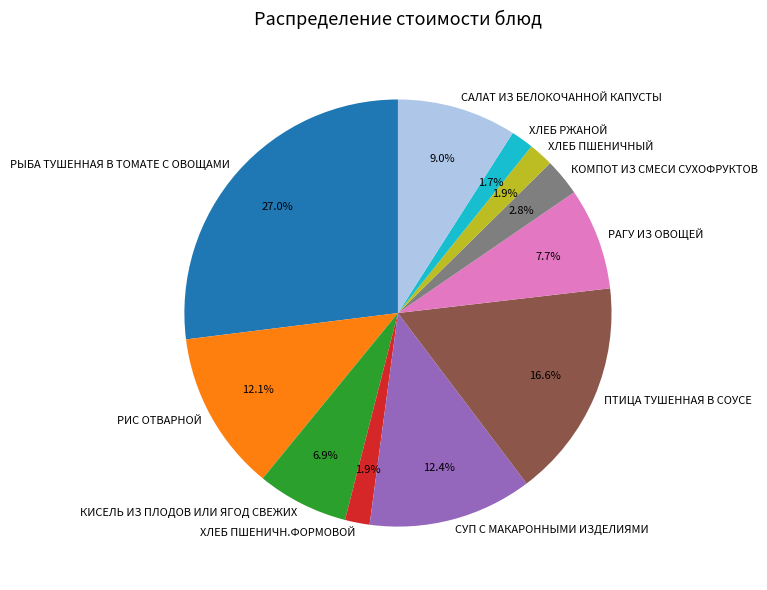

To the nearest percent, what portion does РИС ОТВАРНОЙ represent?

12%